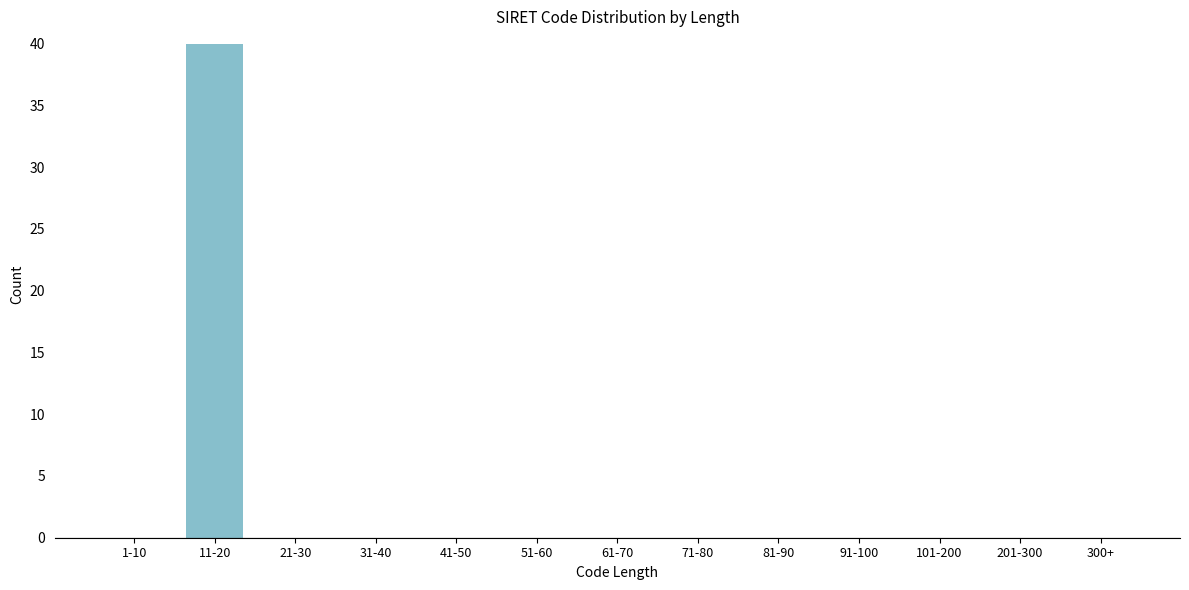

Reading left to right, list all the values displayed in this chart.

1-10=0	11-20=40	21-30=0	31-40=0	41-50=0	51-60=0	61-70=0	71-80=0	81-90=0	91-100=0	101-200=0	201-300=0	300+=0